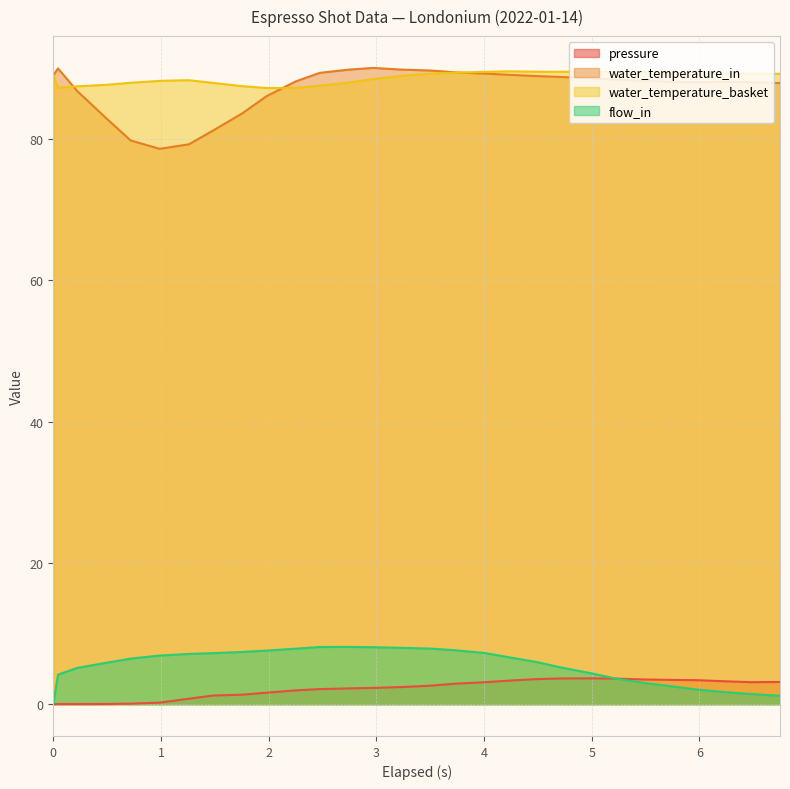

In water_temperature_in, how many points are higher than both neighbors (excluding endpoints)?

3